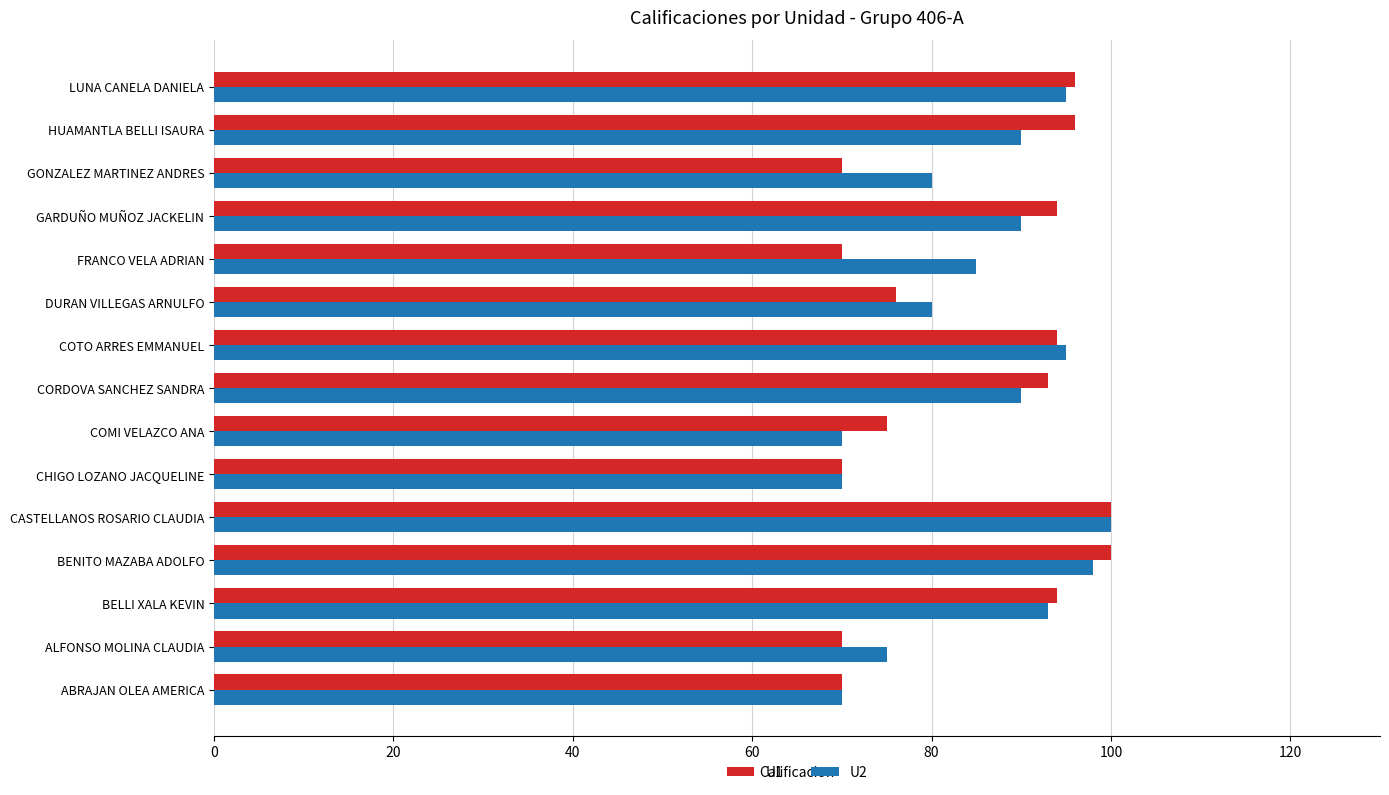

The value of U2 at GARDUÑO MUÑOZ JACKELIN is 90. True or false?

True